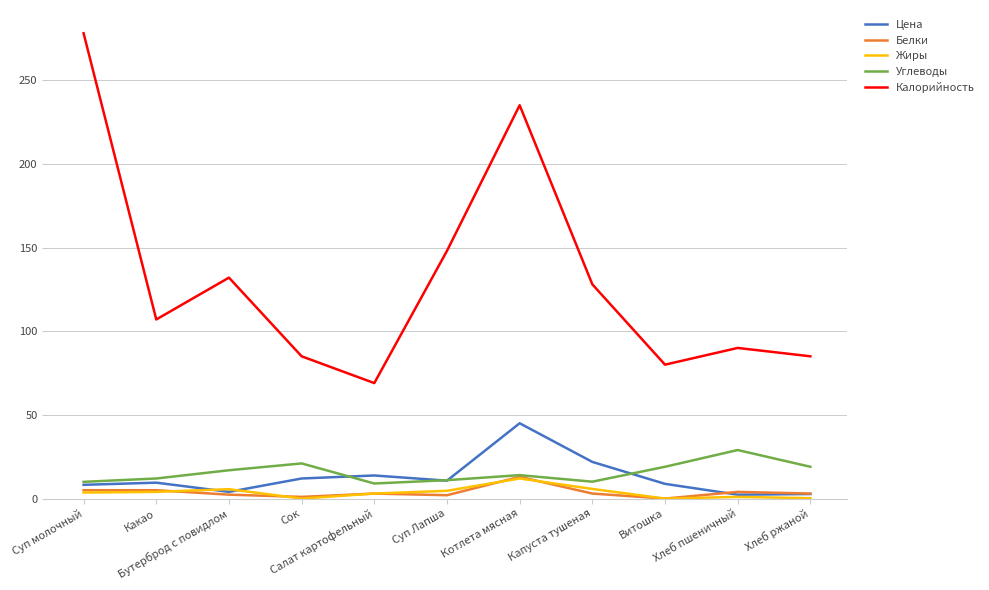

What is the difference between the highest and lowest values at Бутерброд с повидлом?

129.7